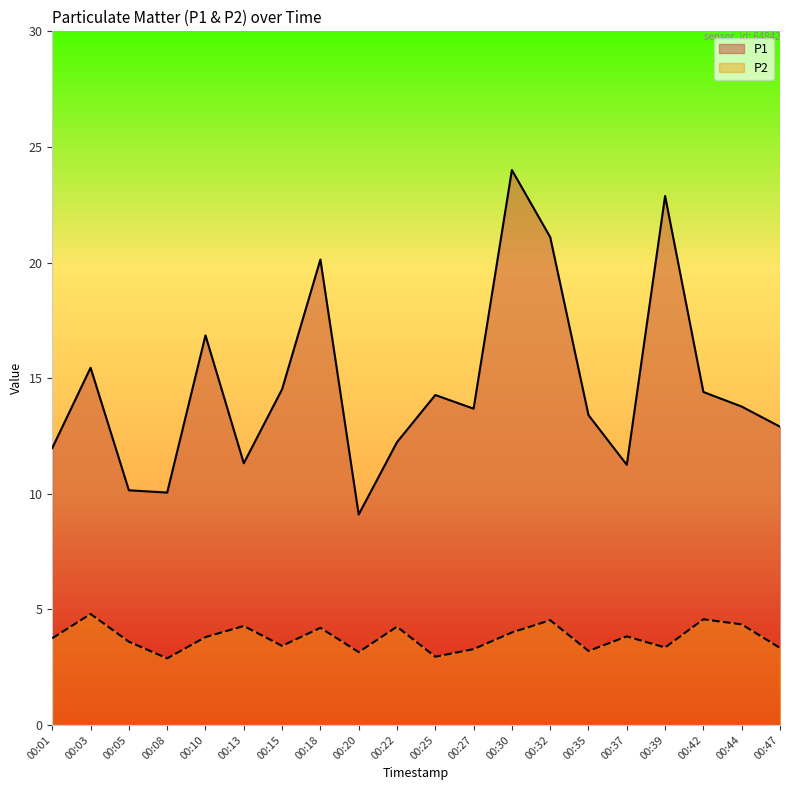

How many lines are shown in the chart?

2